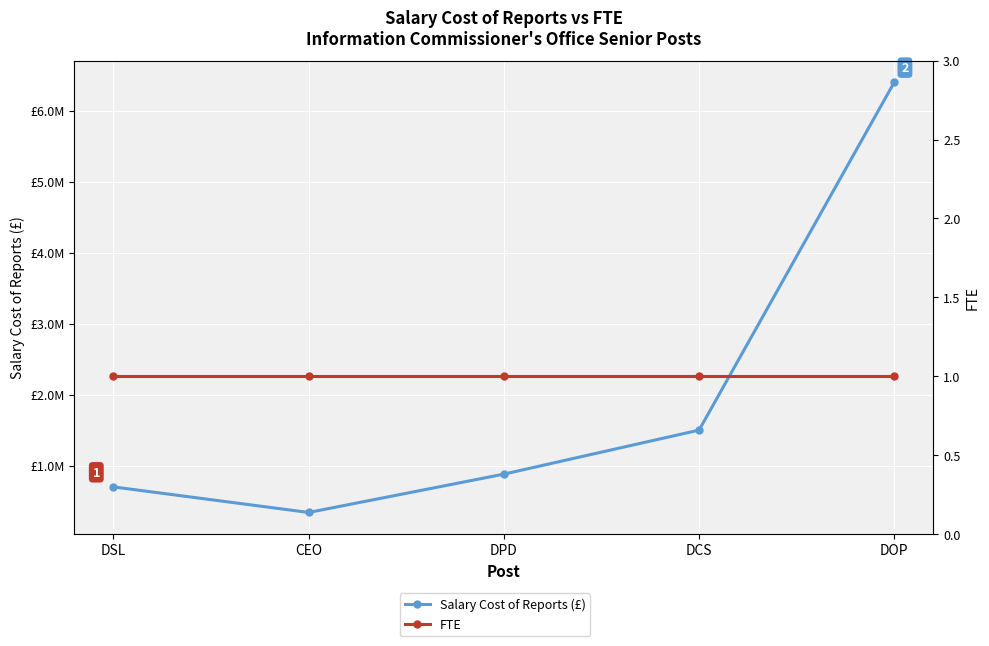

Which series changed the most between DSL and DCS?

Salary Cost of Reports (£)